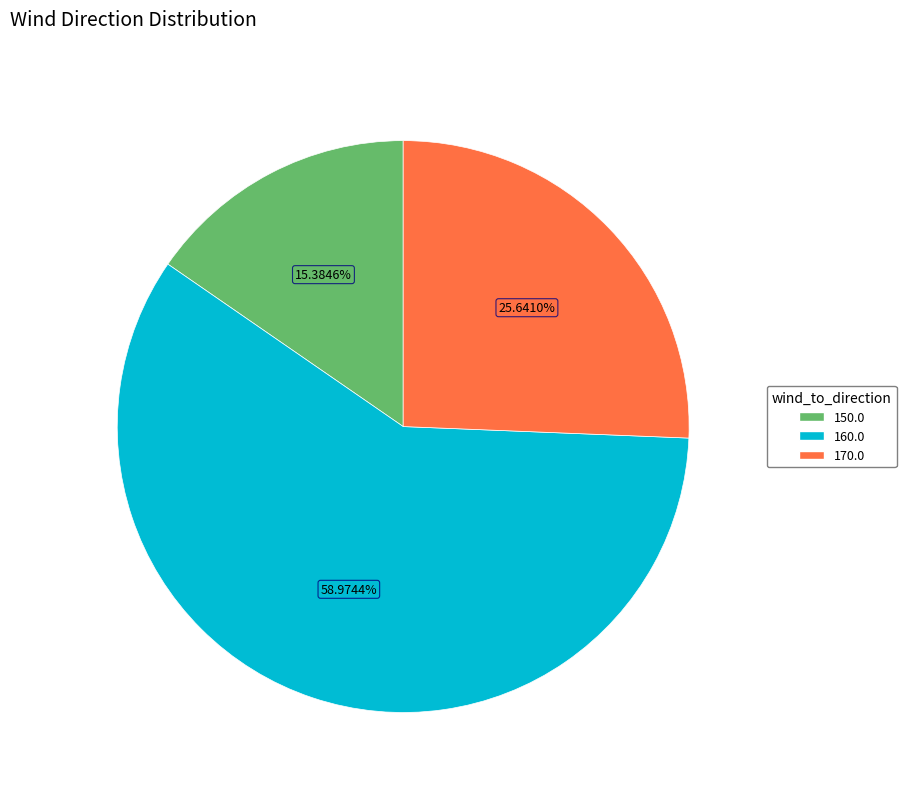

Does any single category account for the majority?

Yes